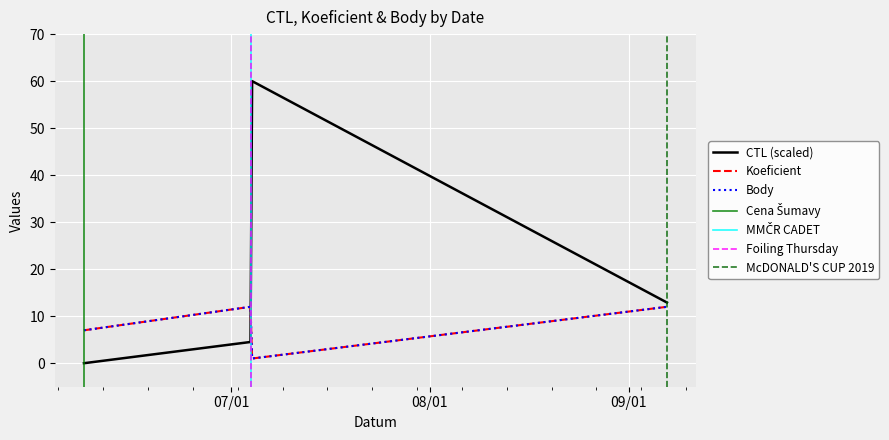

How many lines are shown in the chart?

3